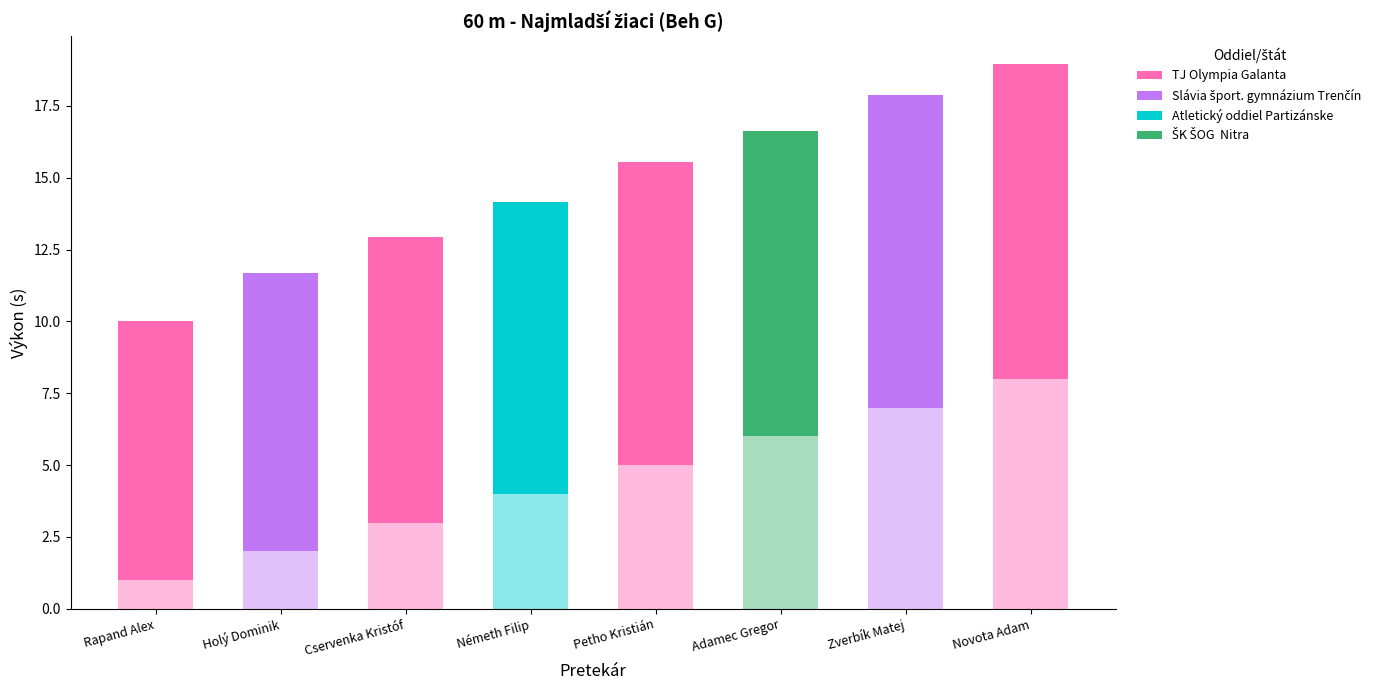

What is the sum of the Výkon values at Adamec Gregor and Németh Filip?

20.8